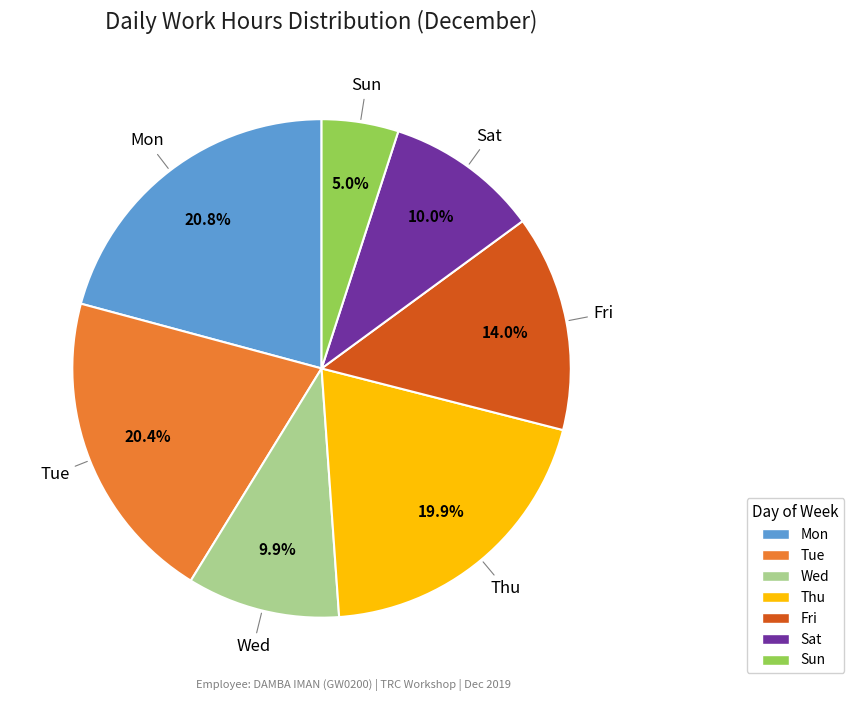

To the nearest percent, what is the average slice percentage?

14%